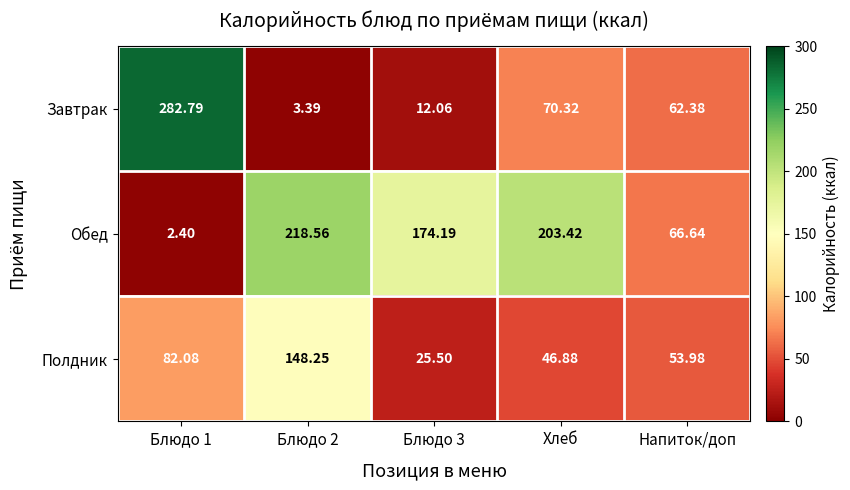

What is the spread (max minus min) of values at Блюдо 3?

162.1